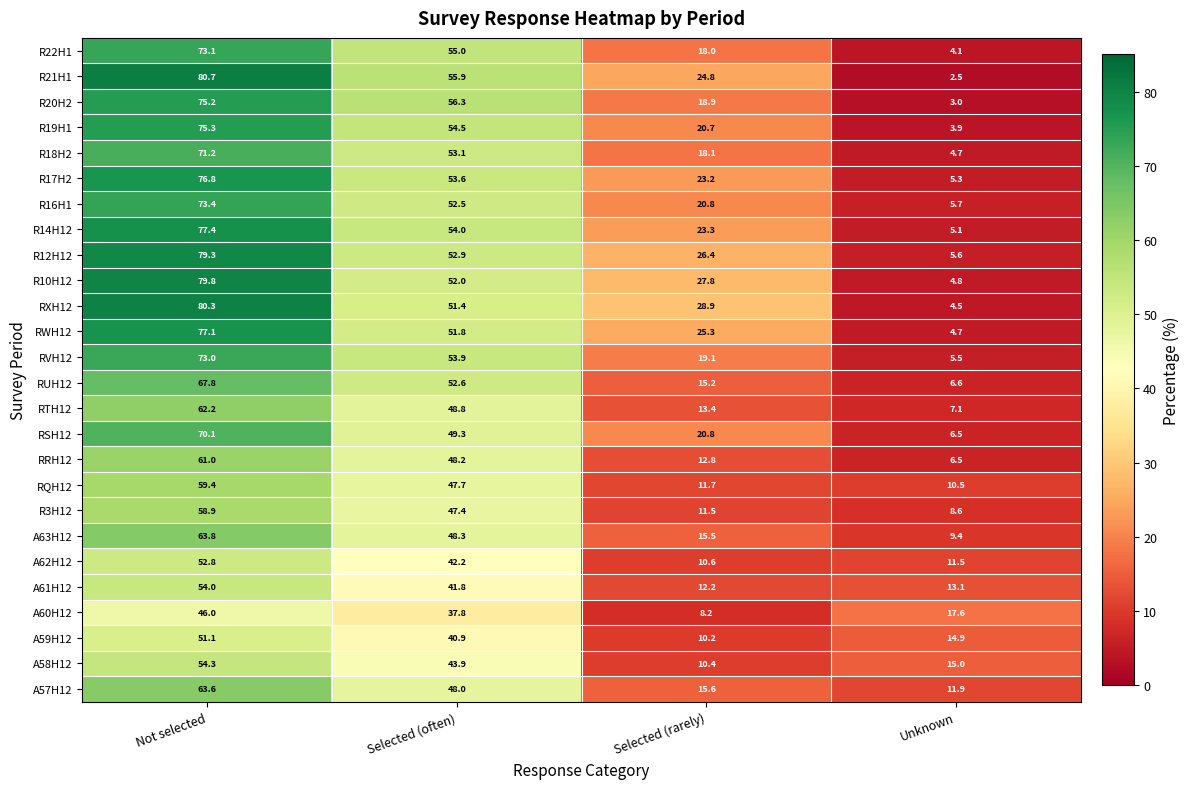

At which category is the sum across all series the highest?

Not selected